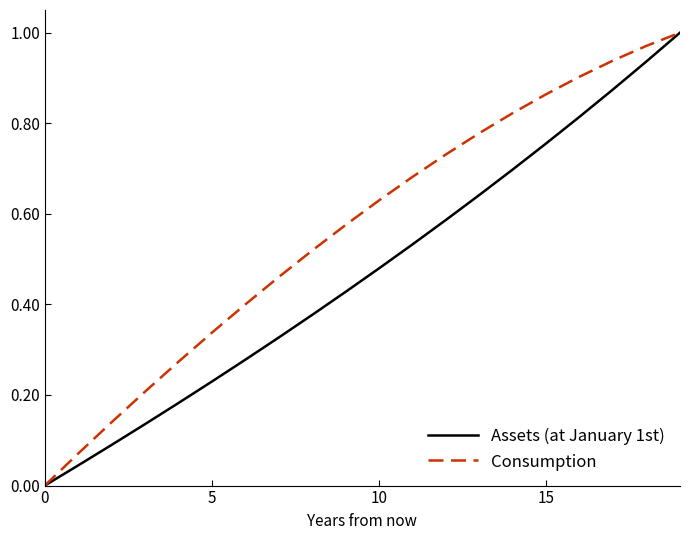

Which series has the largest total across all categories?

Consumption